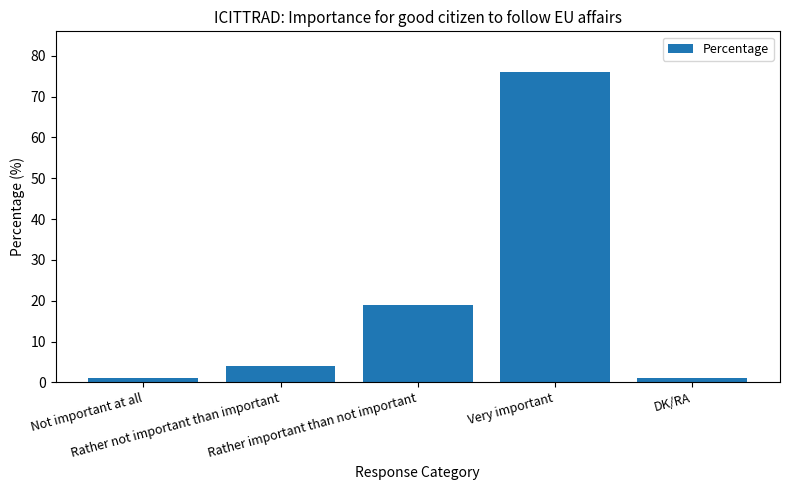

What is the sum of all values?

101